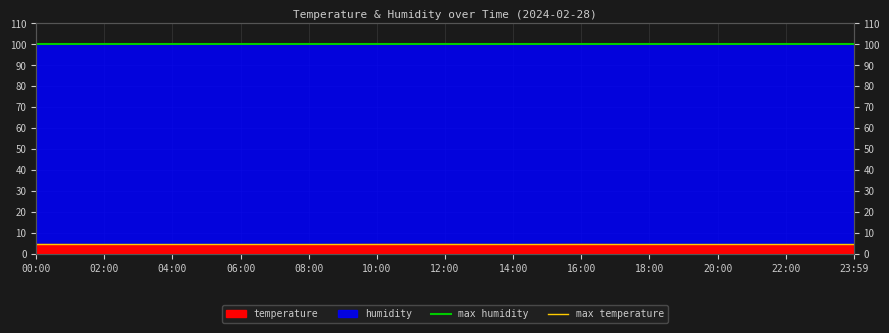

Is it true that max temperature equals 1.9 at 02:00?

False